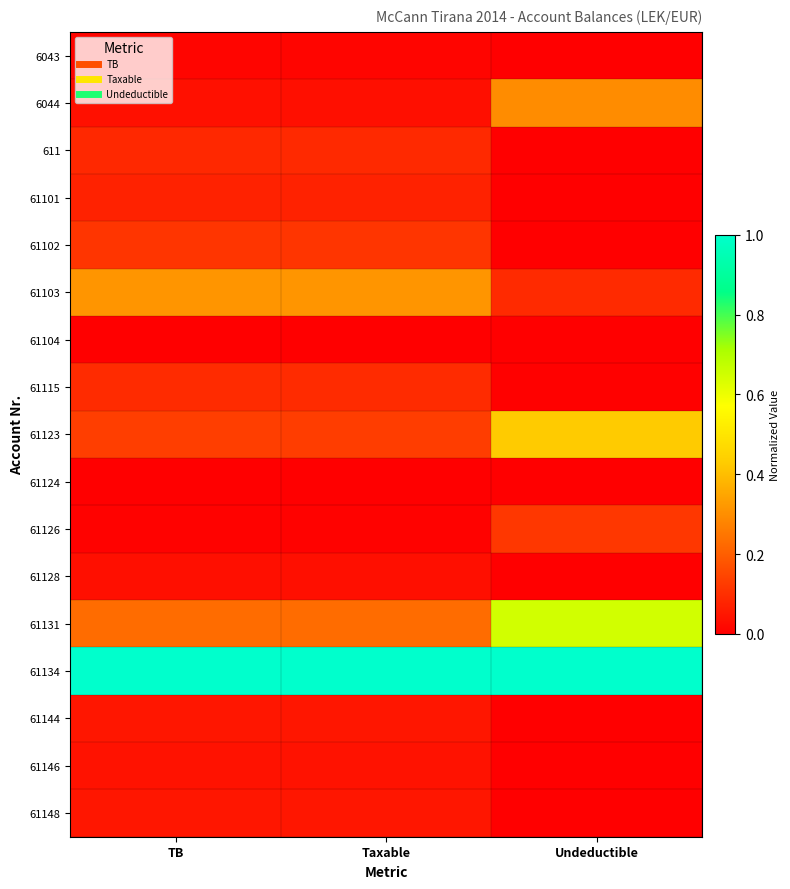

Reading left to right, what are all the values shown in this chart?

6043: TB=0.0	Taxable=0.0	Undeductible=0.0
6044: TB=0.0	Taxable=0.0	Undeductible=0.3
611: TB=0.1	Taxable=0.1	Undeductible=0.0
61101: TB=0.1	Taxable=0.1	Undeductible=0.0
61102: TB=0.1	Taxable=0.1	Undeductible=0.0
61103: TB=0.3	Taxable=0.3	Undeductible=0.1
61104: TB=0.0	Taxable=0.0	Undeductible=0.0
61115: TB=0.1	Taxable=0.1	Undeductible=0.0
61123: TB=0.1	Taxable=0.1	Undeductible=0.4
61124: TB=0.0	Taxable=0.0	Undeductible=0.0
61126: TB=0.0	Taxable=0.0	Undeductible=0.1
61128: TB=0.0	Taxable=0.0	Undeductible=0.0
61131: TB=0.2	Taxable=0.2	Undeductible=0.6
61134: TB=1.0	Taxable=1.0	Undeductible=1.0
61144: TB=0.0	Taxable=0.0	Undeductible=0.0
61146: TB=0.0	Taxable=0.0	Undeductible=0.0
61148: TB=0.0	Taxable=0.0	Undeductible=0.0